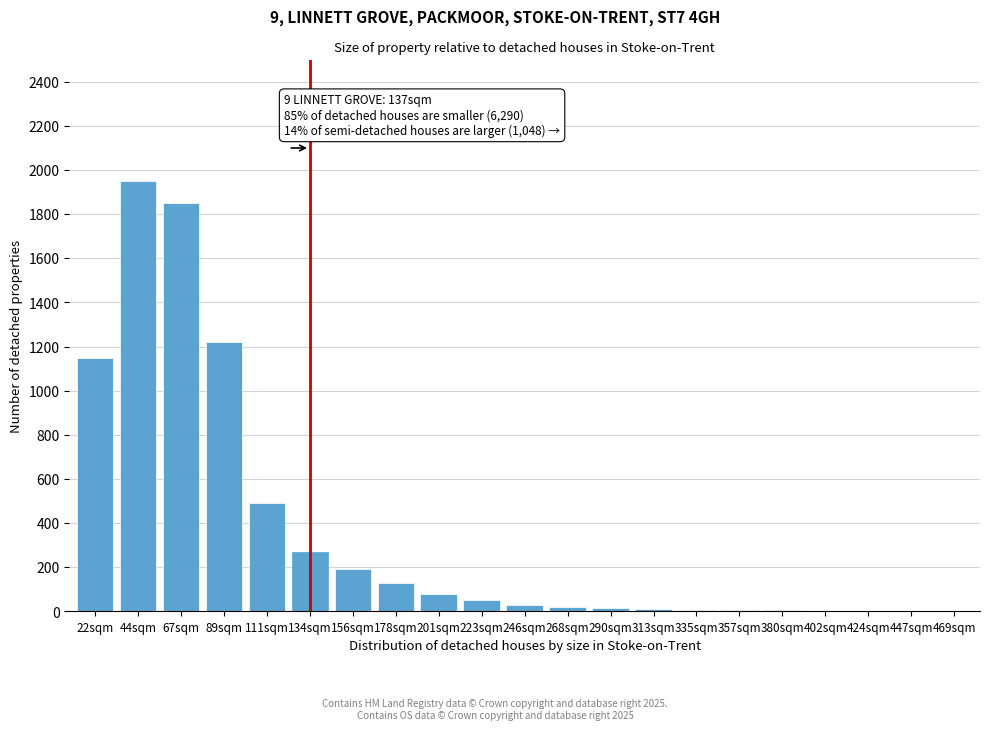

The chart shows a value of 744 at 111sqm. True or false?

False